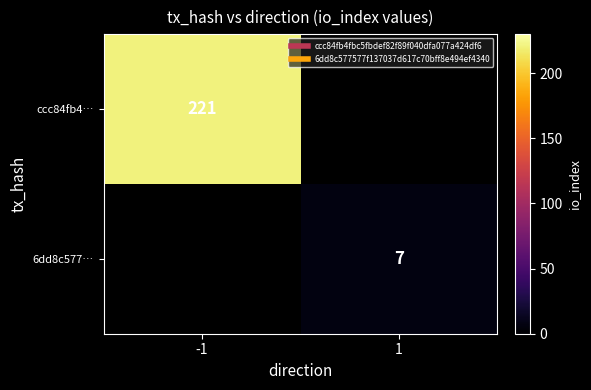

How many series are shown in this chart?

2